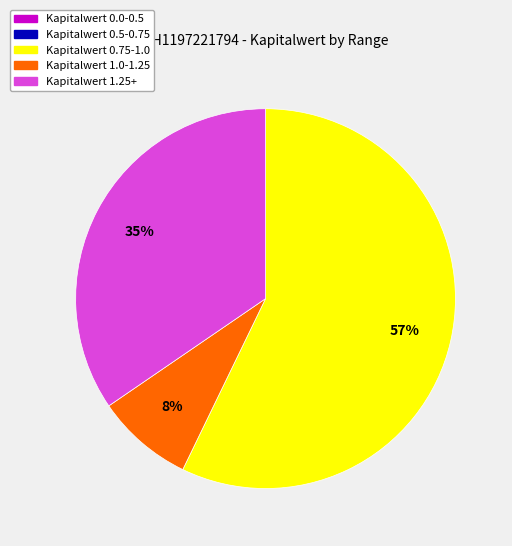

To the nearest percent, what is the average slice percentage?

20%